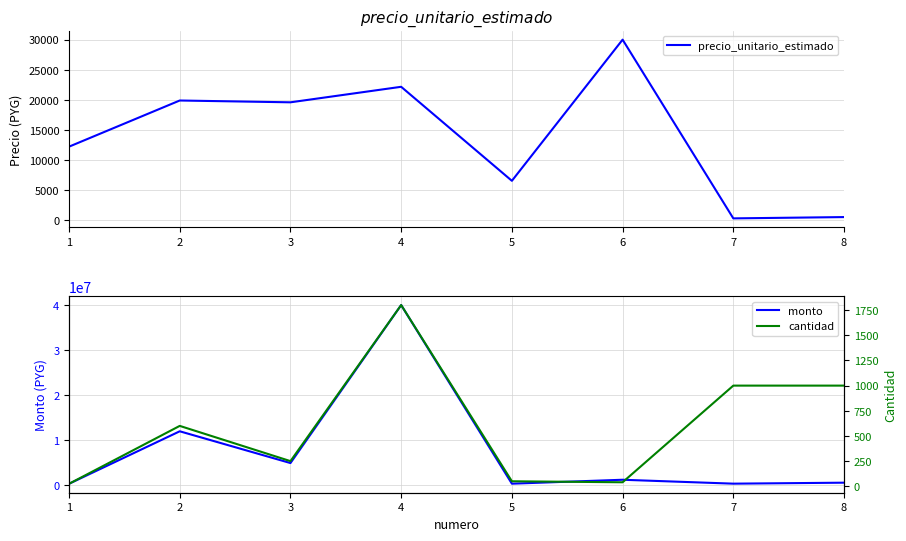

At which label does precio_unitario_estimado first exceed 19600?

2